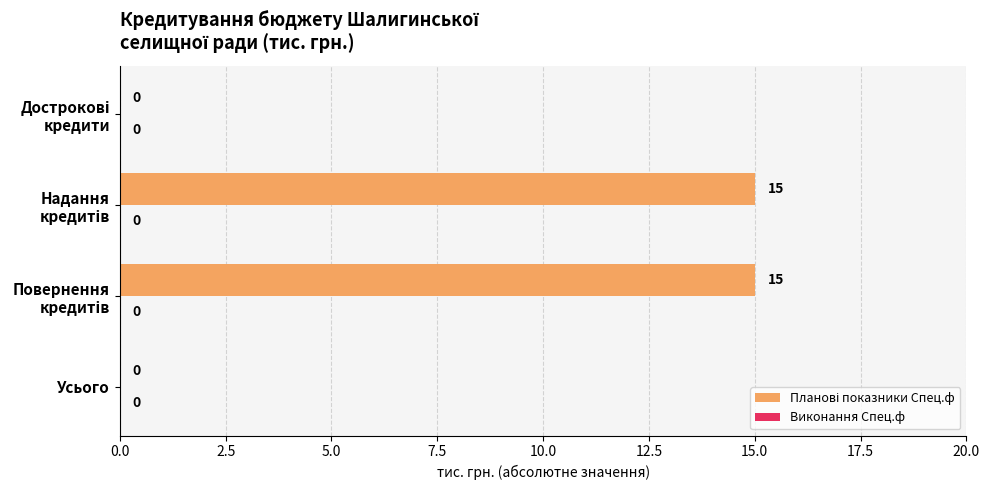

What is the maximum value shown in the chart?

15